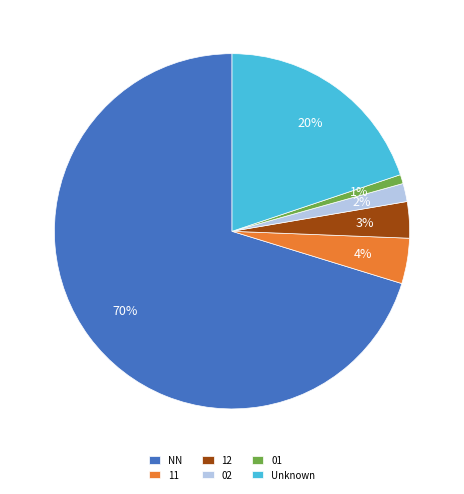

Rank the categories by value from highest to lowest.

NN, Unknown, 11, 12, 02, 01